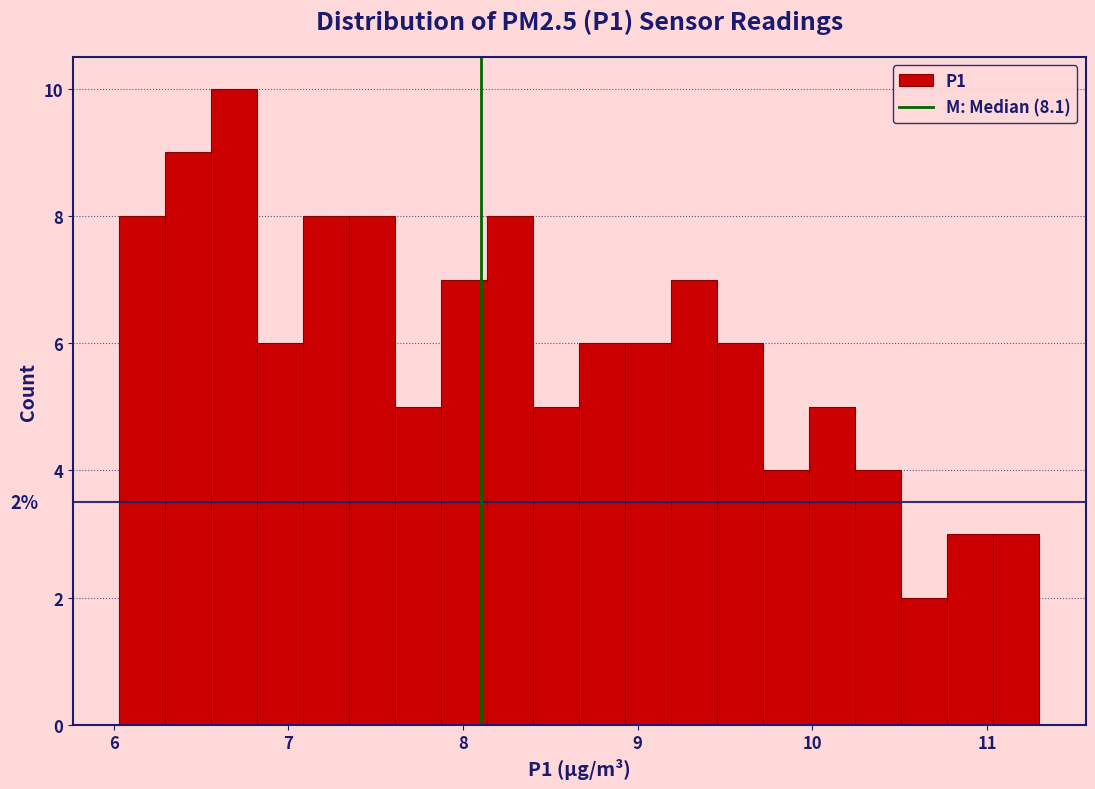

Around what value on the x-axis is the tallest bar? Give the approximate position of its centre, as read against the axis.

6.7